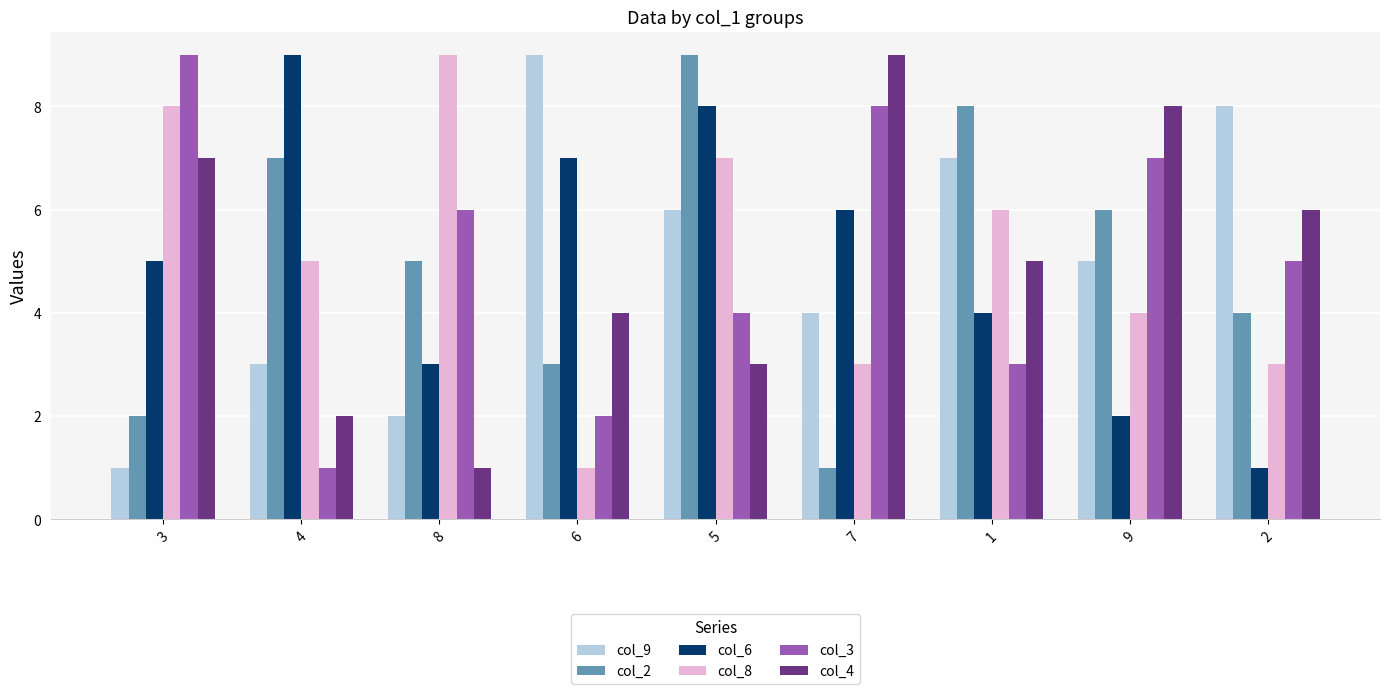

What is the difference between the maximum and minimum values in the col_8 series?

8